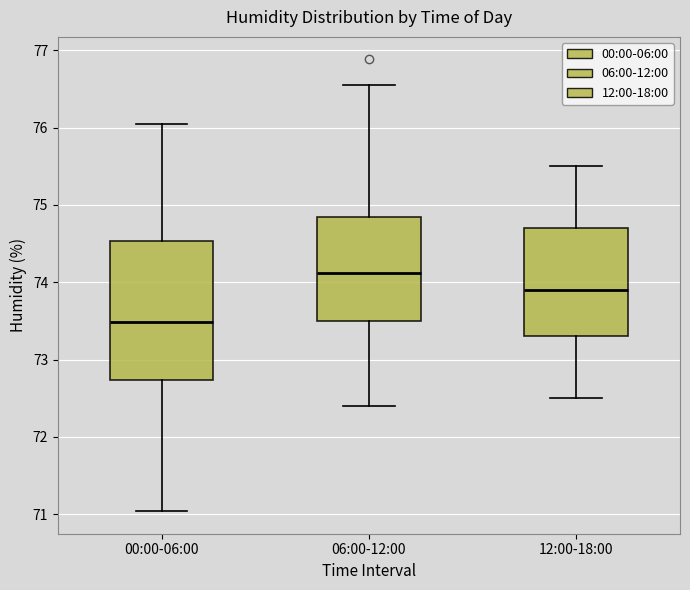

Which box has the highest median line?

06:00-12:00